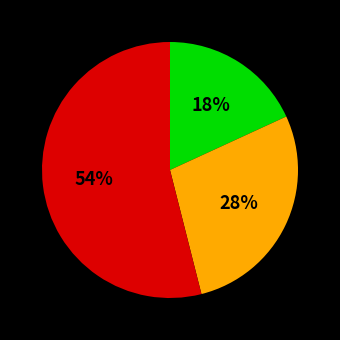

To the nearest percent, what is the average slice percentage?

33%